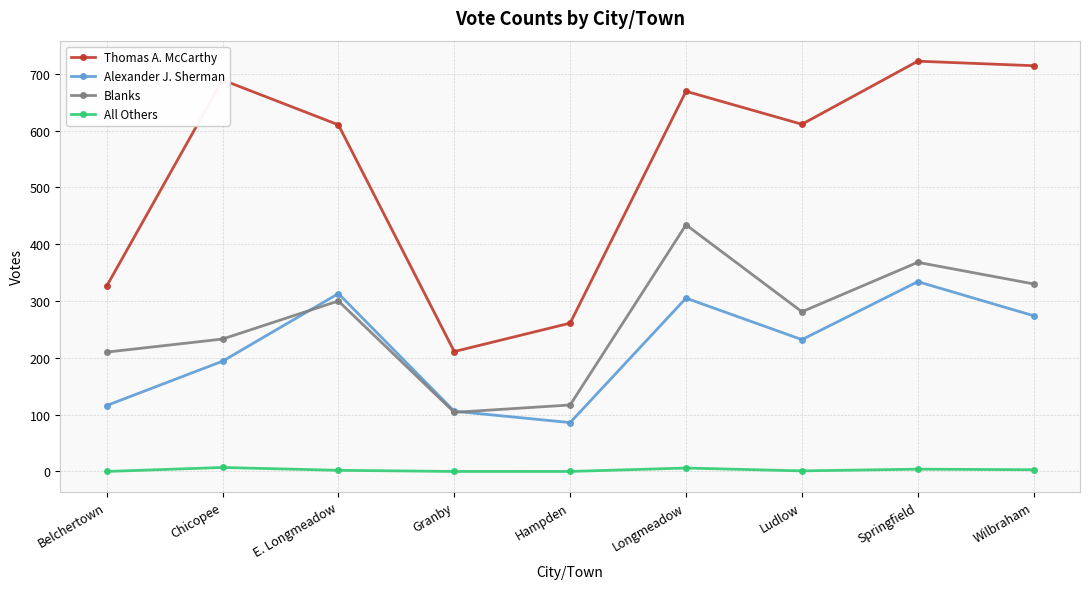

What is the sum of all Thomas A. McCarthy values?

4813